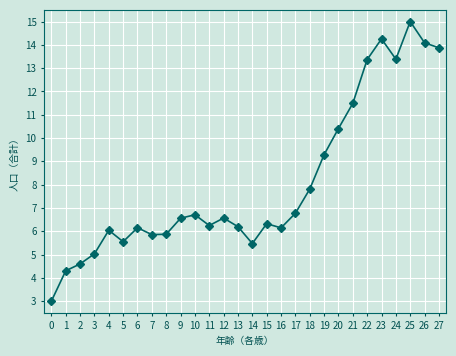

The chart shows a value of 6.1 at 23. True or false?

False